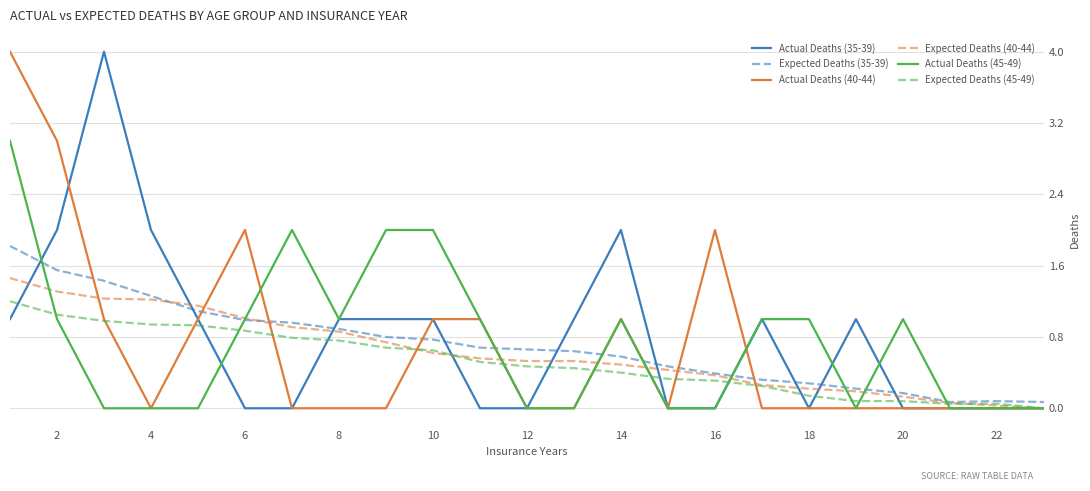

What is the highest value of the Actual Deaths (40-44) series?

4.0